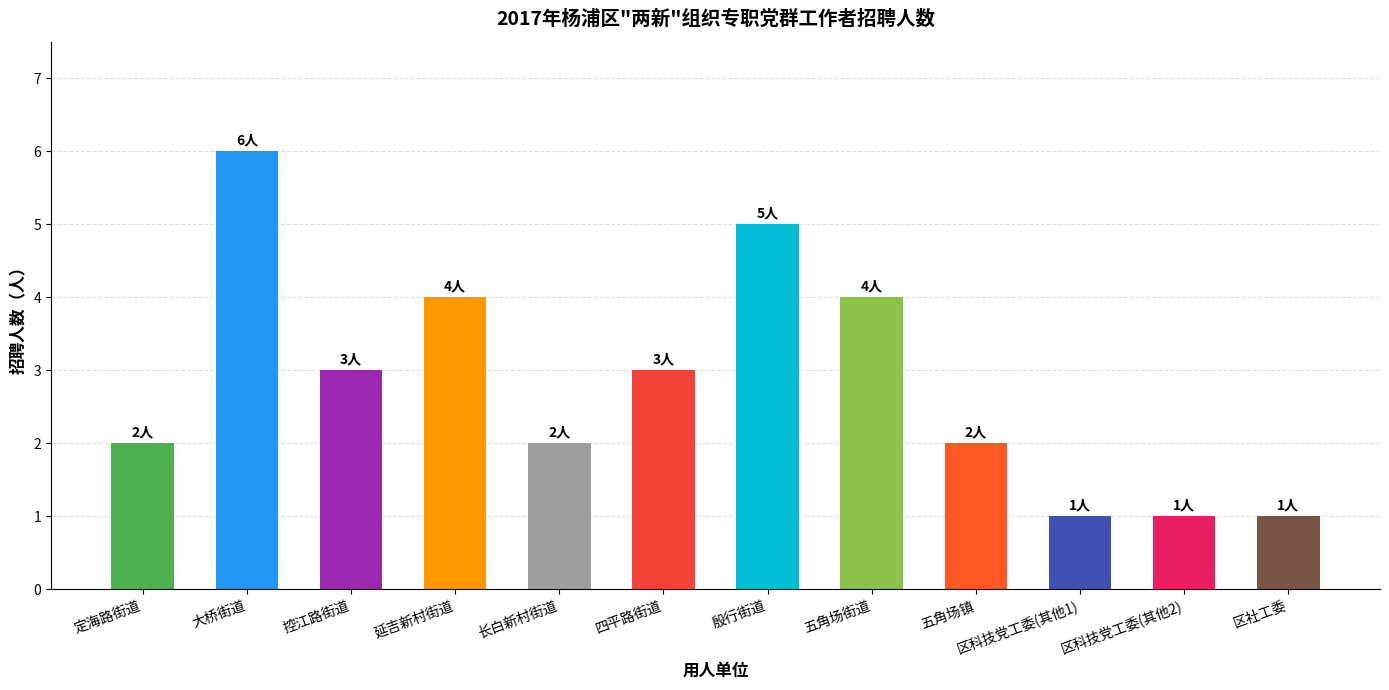

What is the label of the 4th bar from the right?

五角场镇